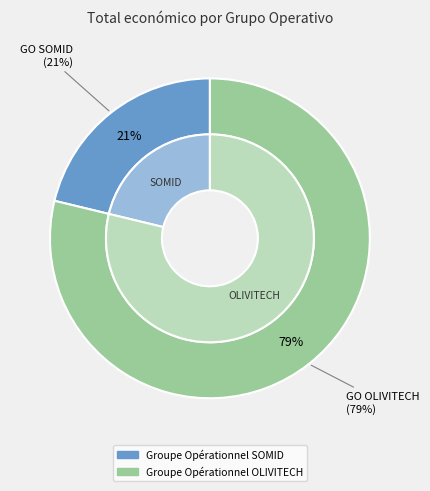

To the nearest percent, what is the difference between the Groupe Opérationnel OLIVITECH and Groupe Opérationnel SOMID slice percentages?

58%